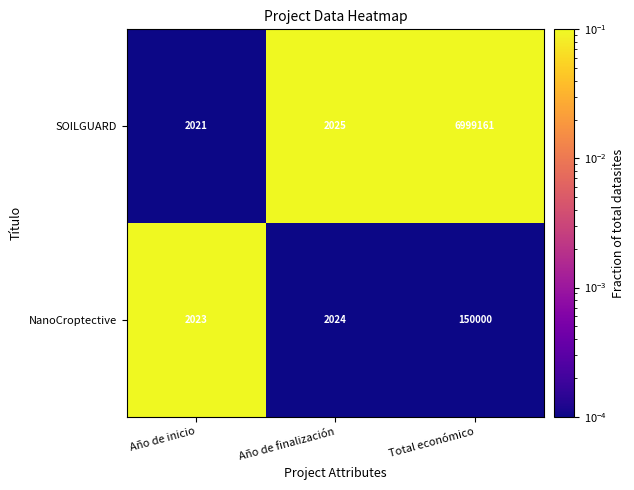

True or false: NanoCroptective has a value of 150000 at Total económico.

True